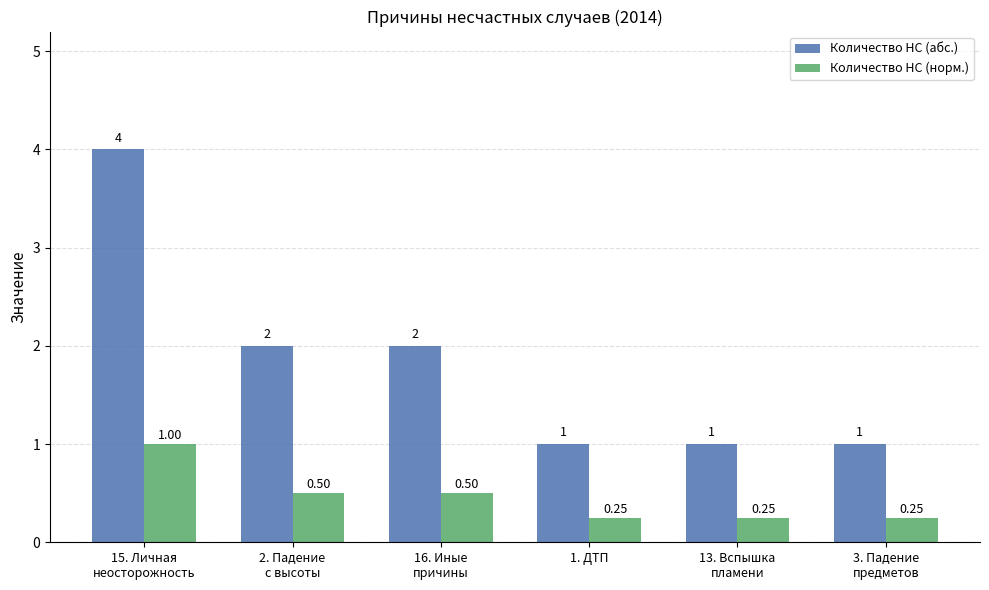

How many groups of bars are there?

6